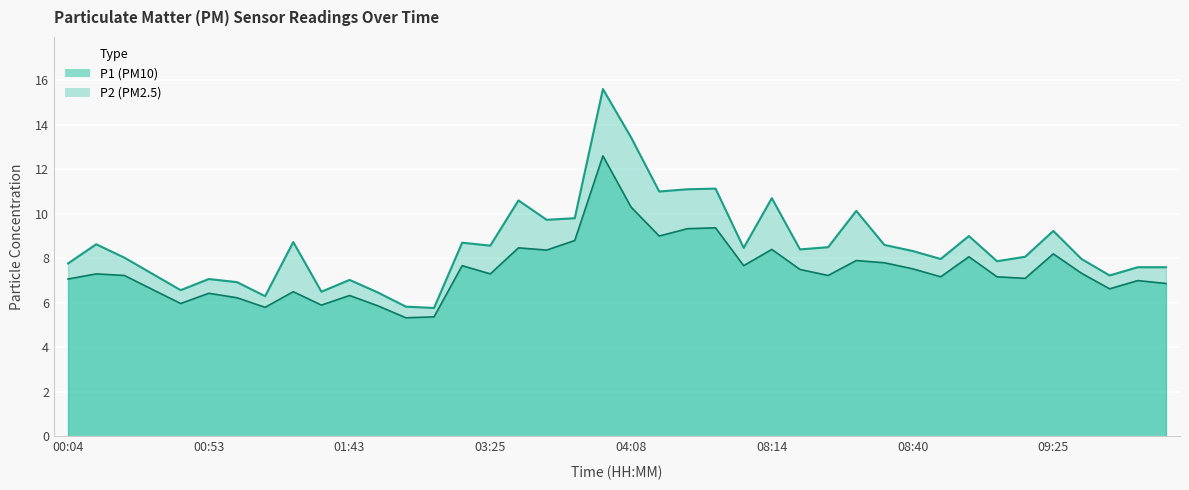

What is the maximum value for P2?

12.6